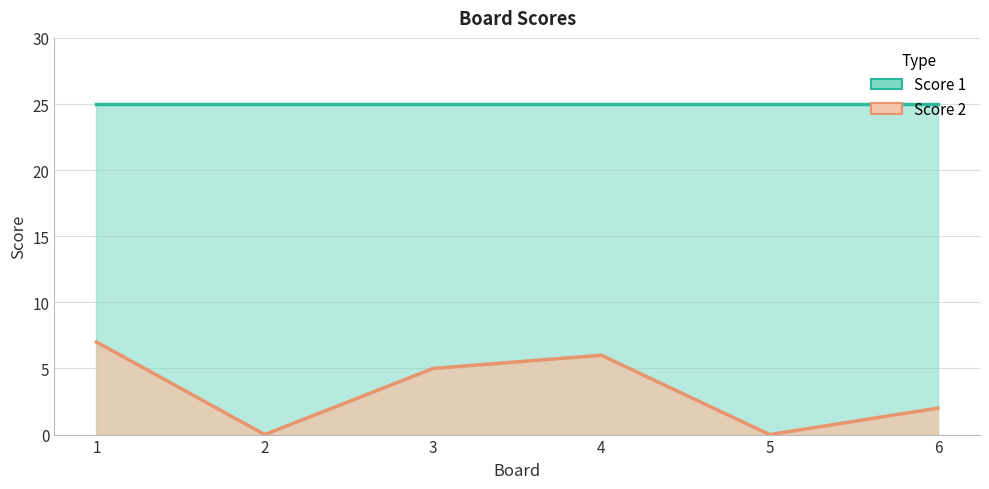

List the labels in order of value, smallest first.

2, 5, 6, 3, 4, 1